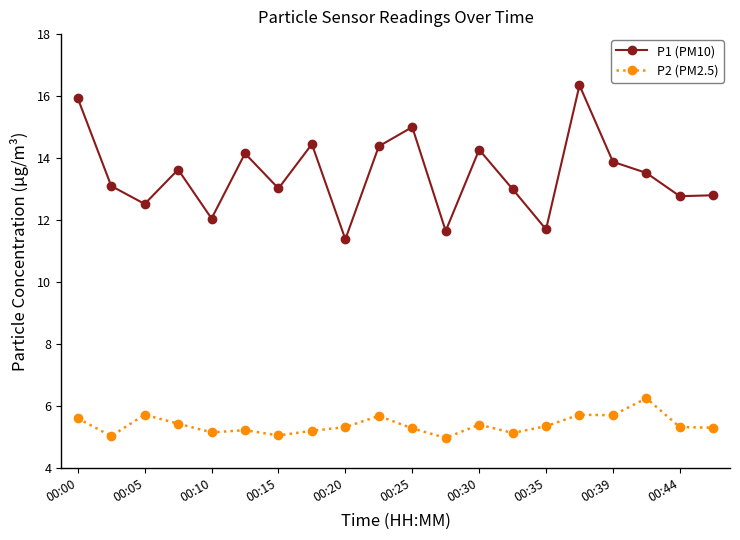

What is the highest value of the P1 (PM10) series?

16.4